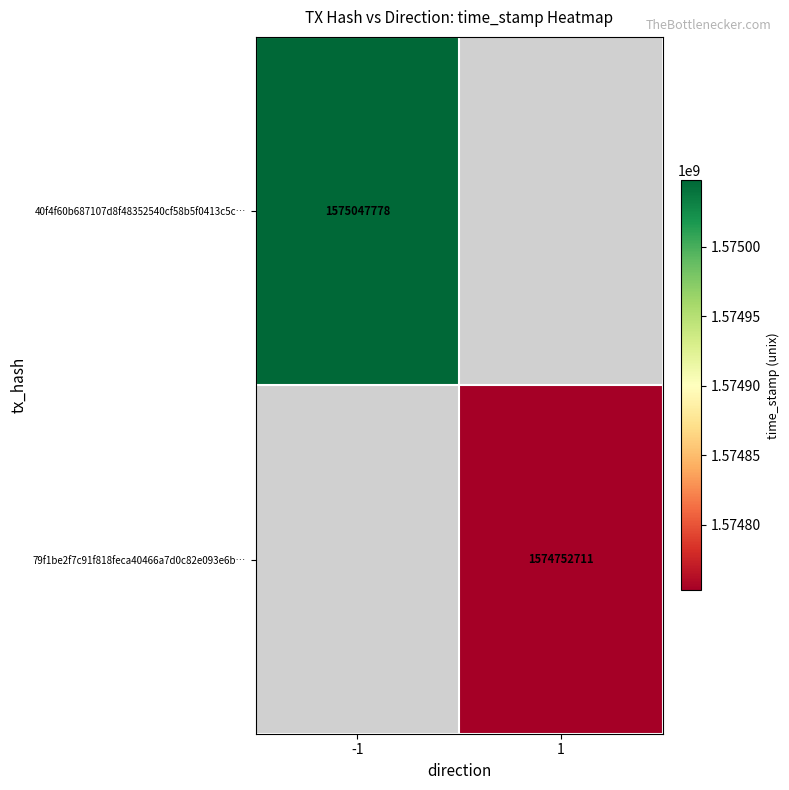

The value of 79f1be2f7c91f818feca40466a7d0c82e093e6b… at 1 is 1022174211. True or false?

False